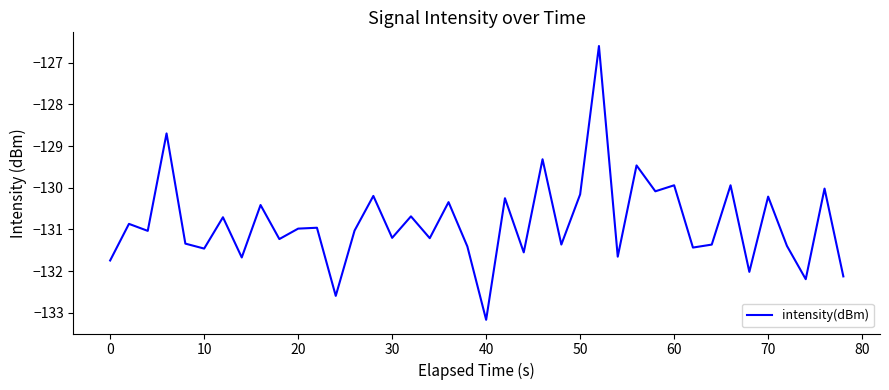

What is the greatest value displayed?

-126.6